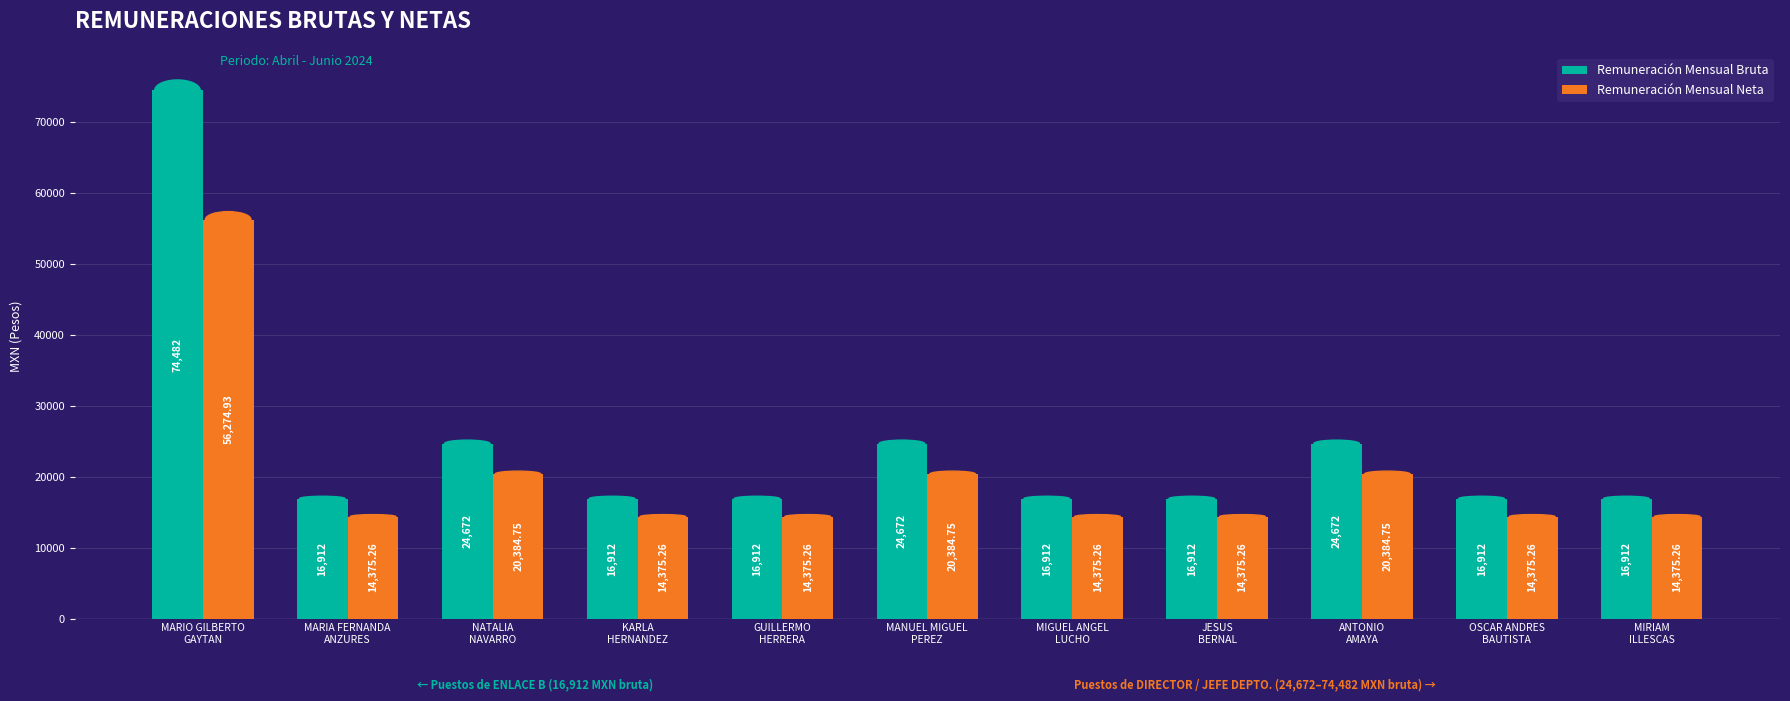

Reading right to left, transcribe all the data shown in this chart.

Remuneración Mensual Bruta: MIRIAM
ILLESCAS=16912.0	OSCAR ANDRES
BAUTISTA=16912.0	ANTONIO
AMAYA=24672.0	JESUS
BERNAL=16912.0	MIGUEL ANGEL
LUCHO=16912.0	MANUEL MIGUEL
PEREZ=24672.0	GUILLERMO
HERRERA=16912.0	KARLA
HERNANDEZ=16912.0	NATALIA
NAVARRO=24672.0	MARIA FERNANDA
ANZURES=16912.0	MARIO GILBERTO
GAYTAN=74482.0
Remuneración Mensual Neta: MIRIAM
ILLESCAS=14375.3	OSCAR ANDRES
BAUTISTA=14375.3	ANTONIO
AMAYA=20384.8	JESUS
BERNAL=14375.3	MIGUEL ANGEL
LUCHO=14375.3	MANUEL MIGUEL
PEREZ=20384.8	GUILLERMO
HERRERA=14375.3	KARLA
HERNANDEZ=14375.3	NATALIA
NAVARRO=20384.8	MARIA FERNANDA
ANZURES=14375.3	MARIO GILBERTO
GAYTAN=56274.9